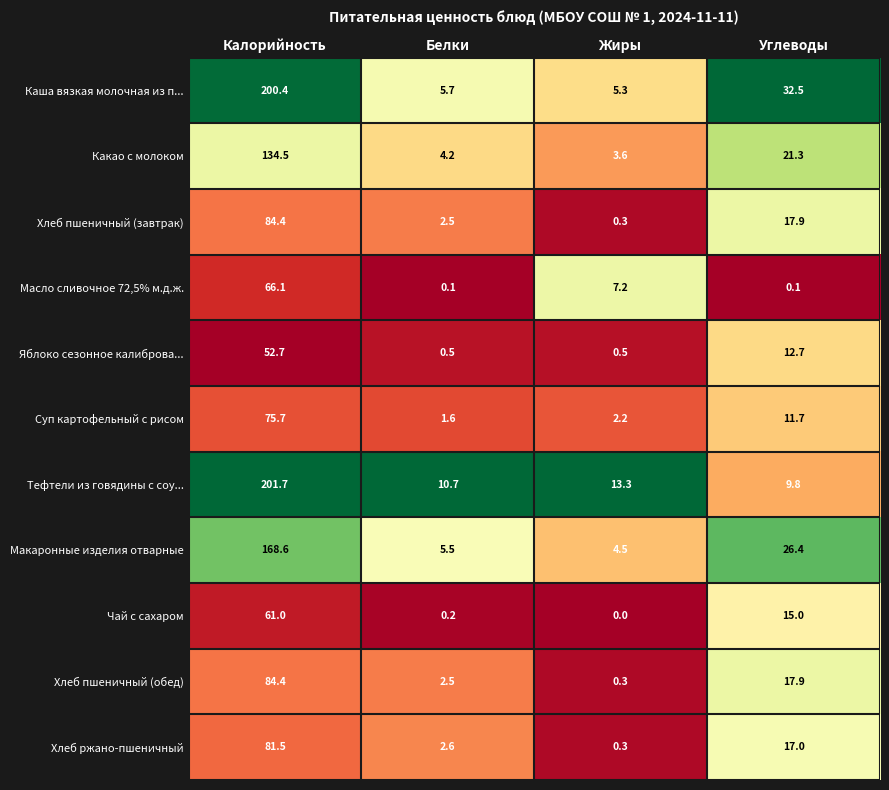

Which series has the widest spread of values?

Каша вязкая молочная из п...